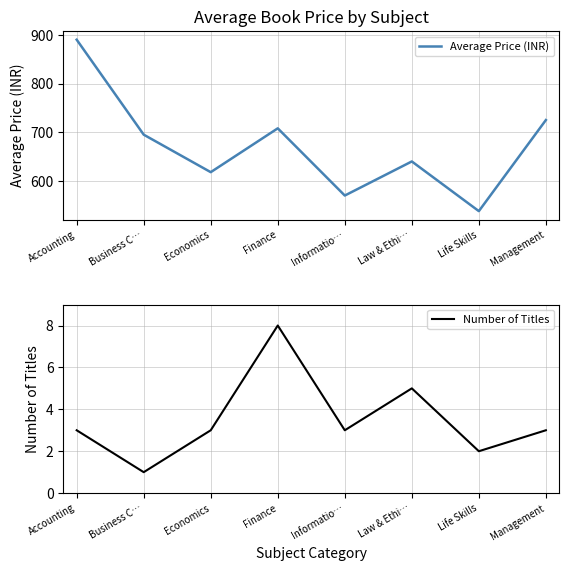

True or false: Average Price (INR) has more than 2 interior local peaks.

False